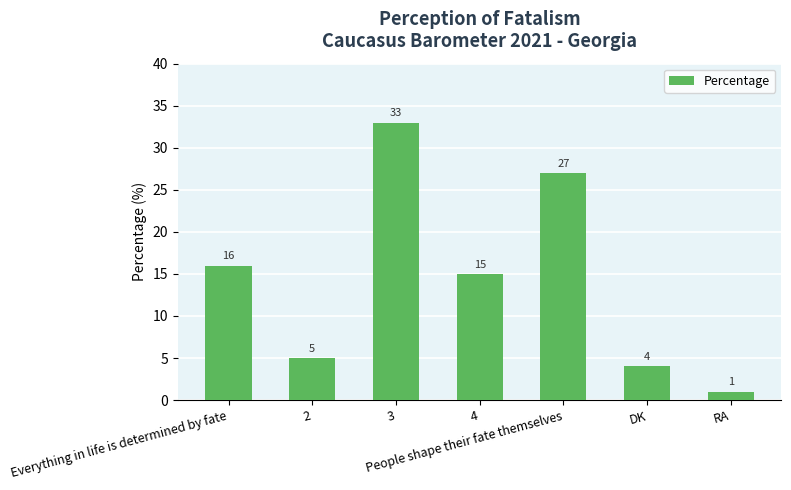

What position from the left is 4?

4